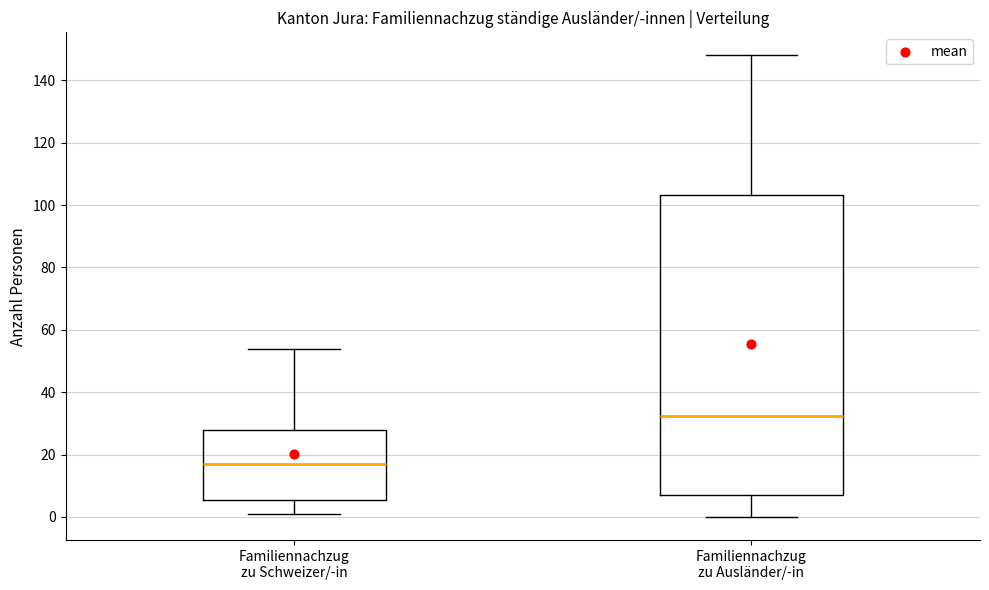

Comparing the boxes themselves (not the whiskers), which one is the tallest?

Familiennachzug zu Ausländer/-in